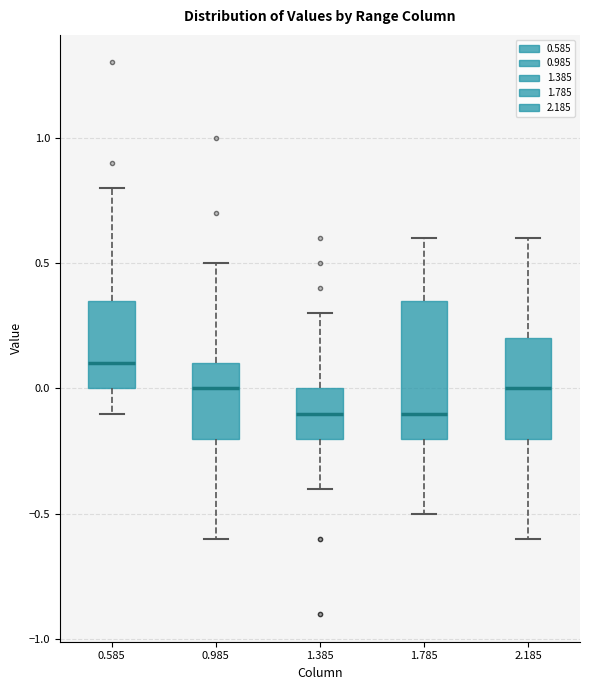

Comparing the boxes themselves (not the whiskers), which one is the tallest?

1.785